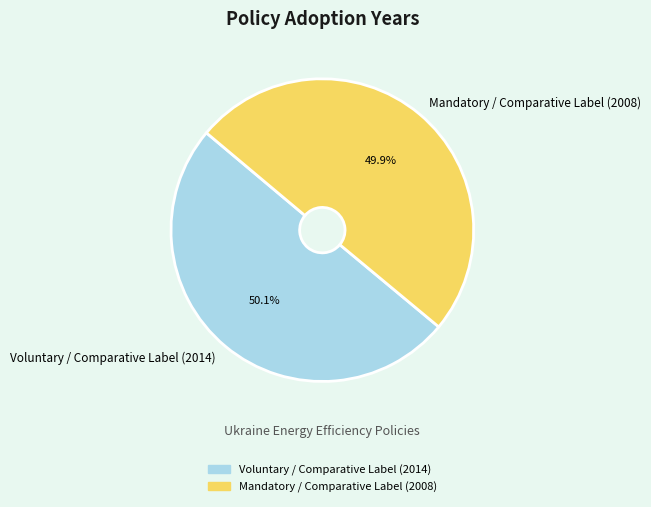

What percentage is the Mandatory / Comparative Label (2008) slice, to the nearest percent?

50%